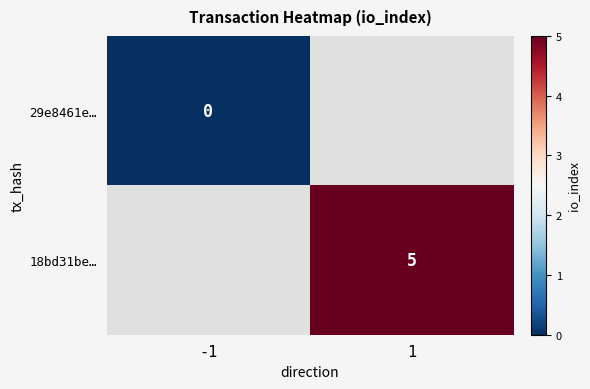

Is the value of 18bd31be… at 1 greater than the value of 29e8461e… at -1?

Yes